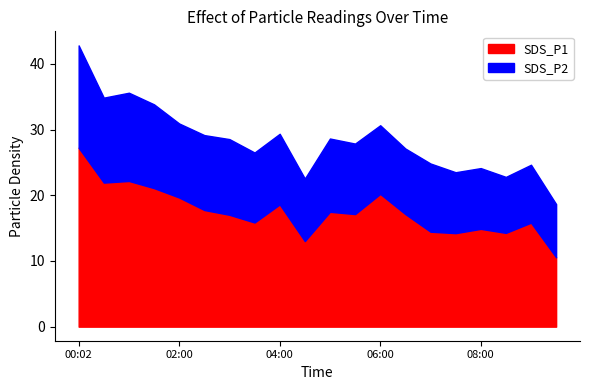

What value does the SDS_P2 series have at 00:02?

15.6